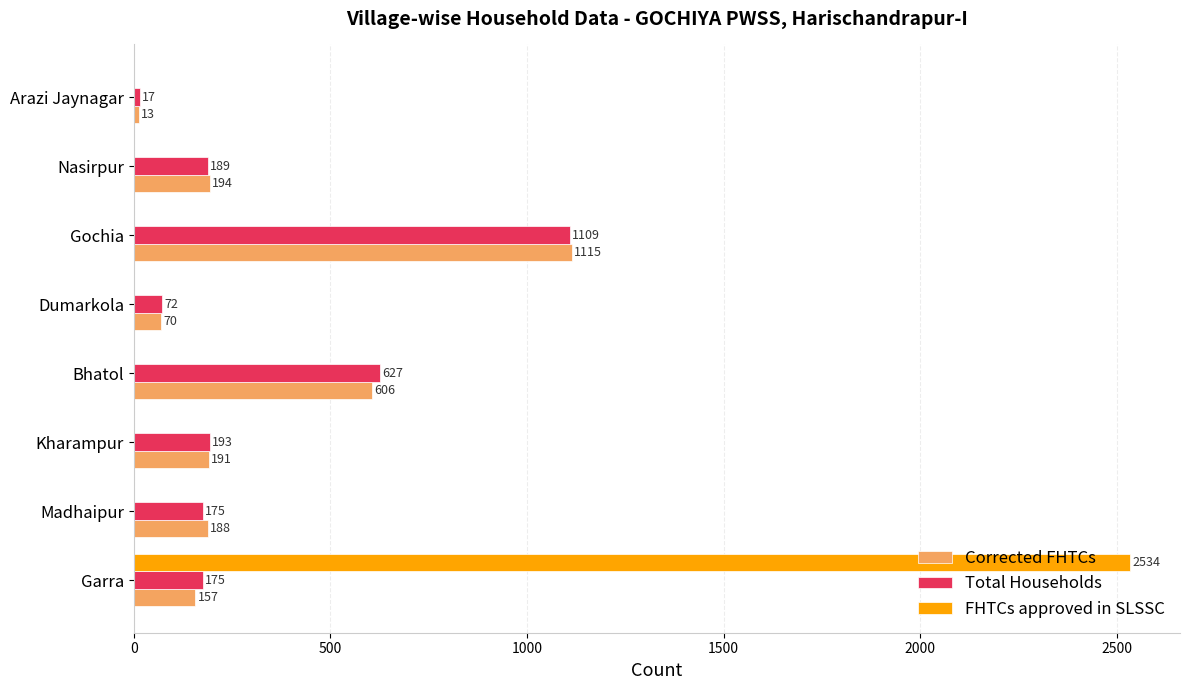

How many series are shown in this chart?

3